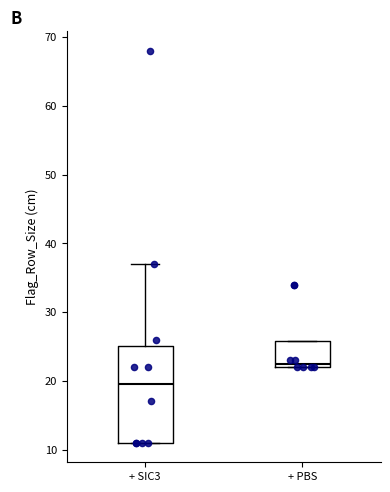

Reading left to right, transcribe this box plot: for each box, give where its median line is, the range the box spans, and where its two whiskers end, as read against the y-axis. The values are not printed on the chart, so give them approximately, as read against the axis.

+ SIC3: median 20, box 11 to 25, whiskers 11 to 37
+ PBS: median 23, box 22 to 26, whiskers 22 to 26